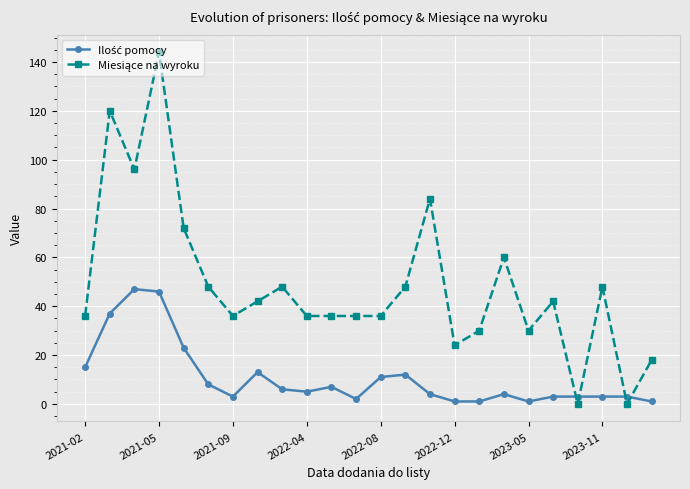

How many lines are shown in the chart?

2